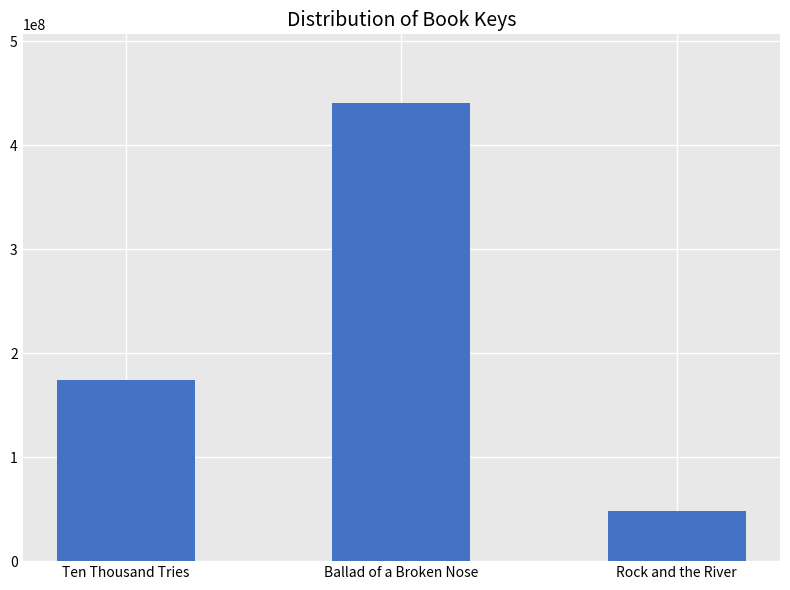

How many data points does each series have?

3